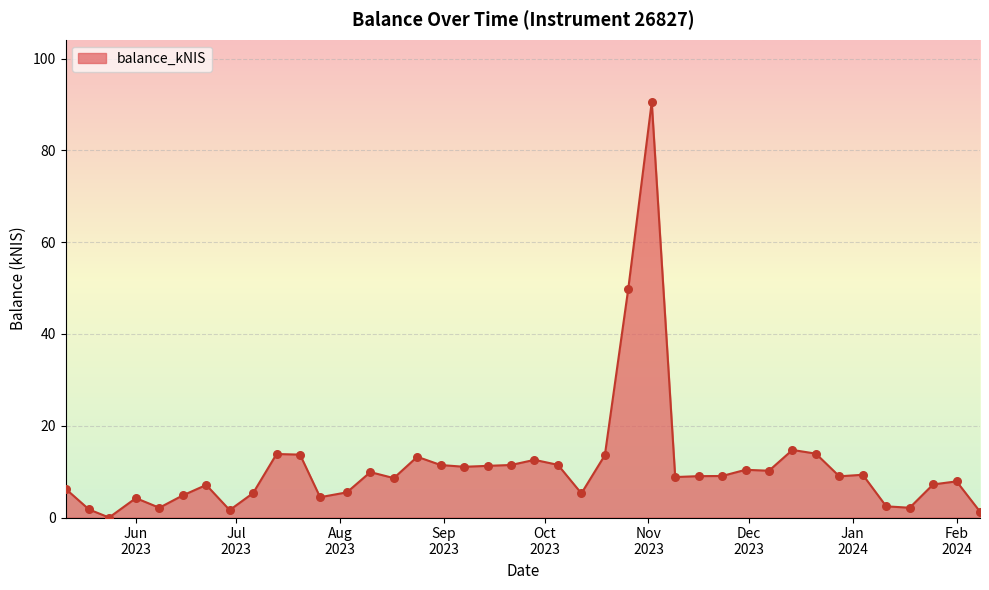

Is the value of balance_kNIS_points at 25 greater than the value of balance_kNIS_line at 14?

Yes